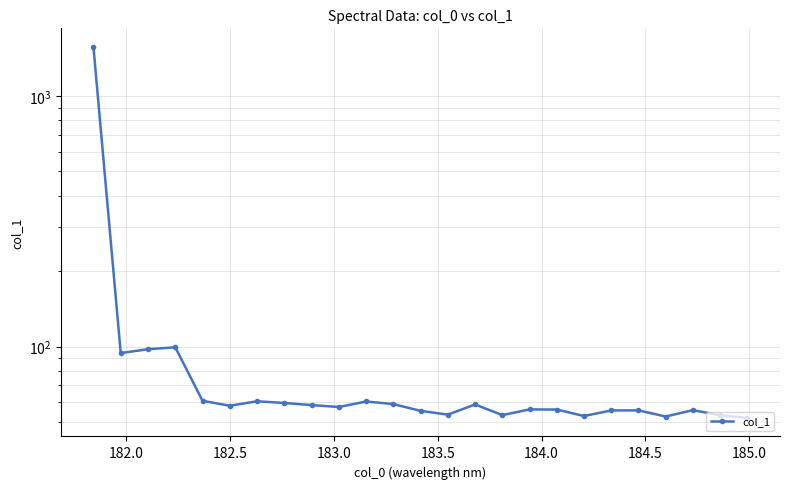

Reading left to right, extract all data points from this chart.

1571.6	94.2	97.6	99.4	60.7	58.0	60.5	59.5	58.4	57.4	60.4	58.9	55.4	53.5	58.7	53.2	56.1	56.1	52.8	55.6	55.6	52.6	55.8	53.2	51.9